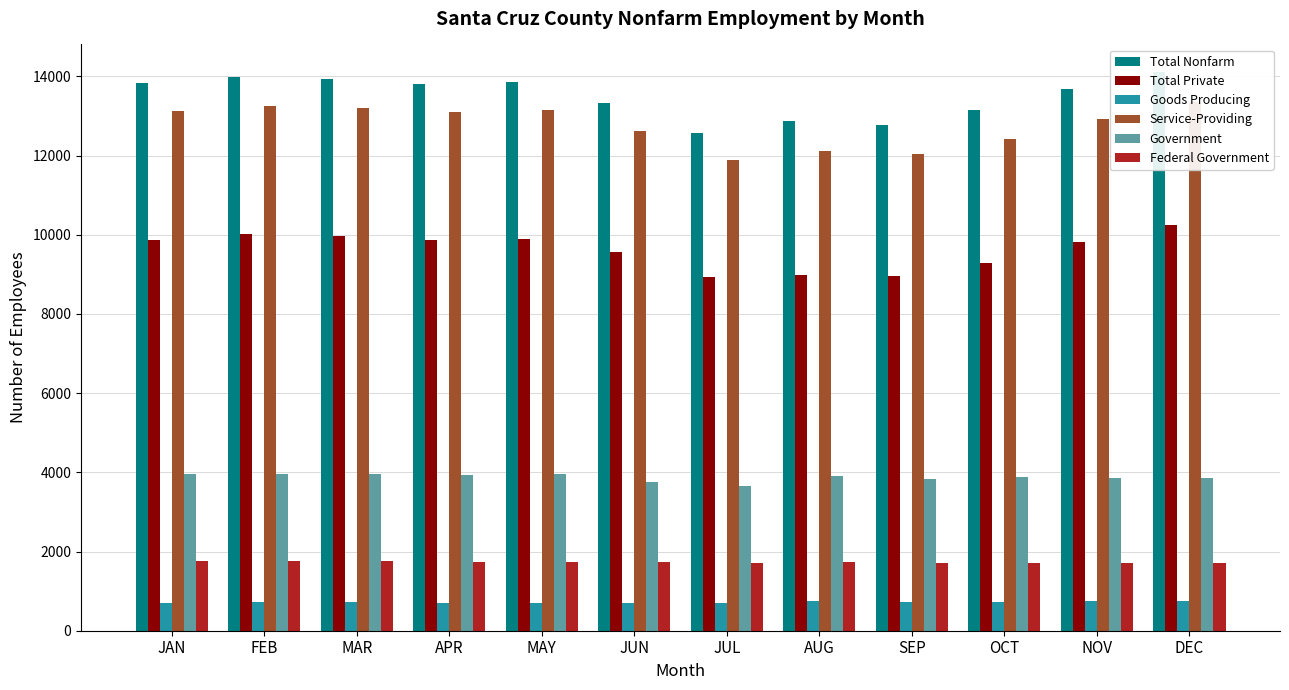

Rank the series by their maximum value, from highest to lowest.

Total Nonfarm, Service-Providing, Total Private, Government, Federal Government, Goods Producing